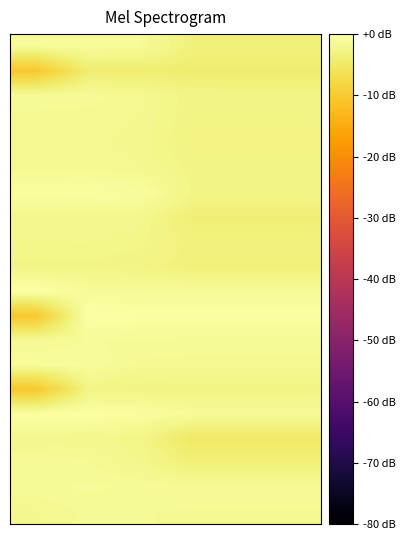

How many distinct data groups are displayed?

20